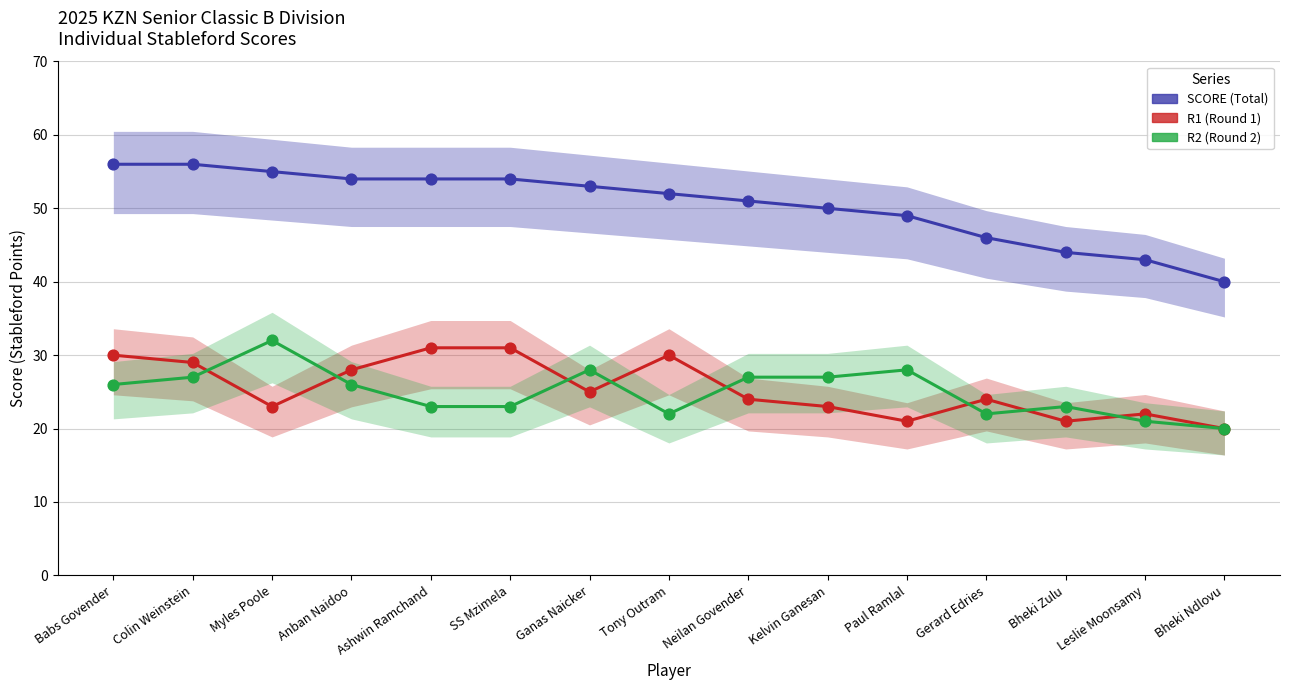

Which series contains the highest Y value?

SCORE